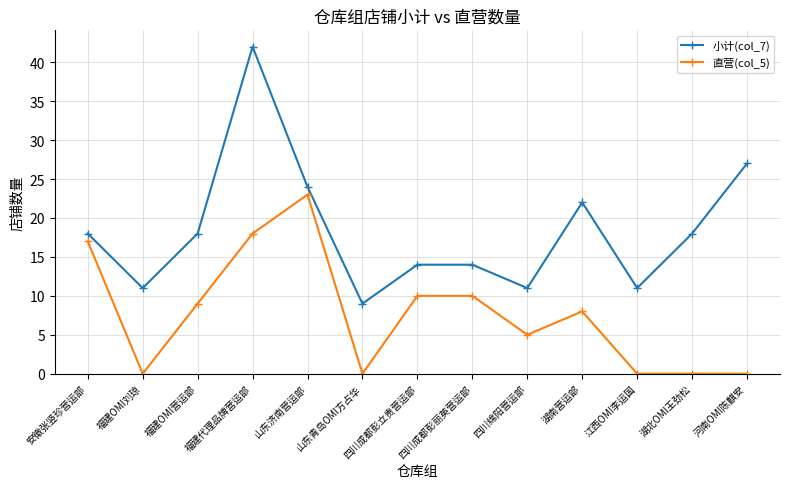

At which label is 小计(col_7) closest to 25?

山东济南营运部